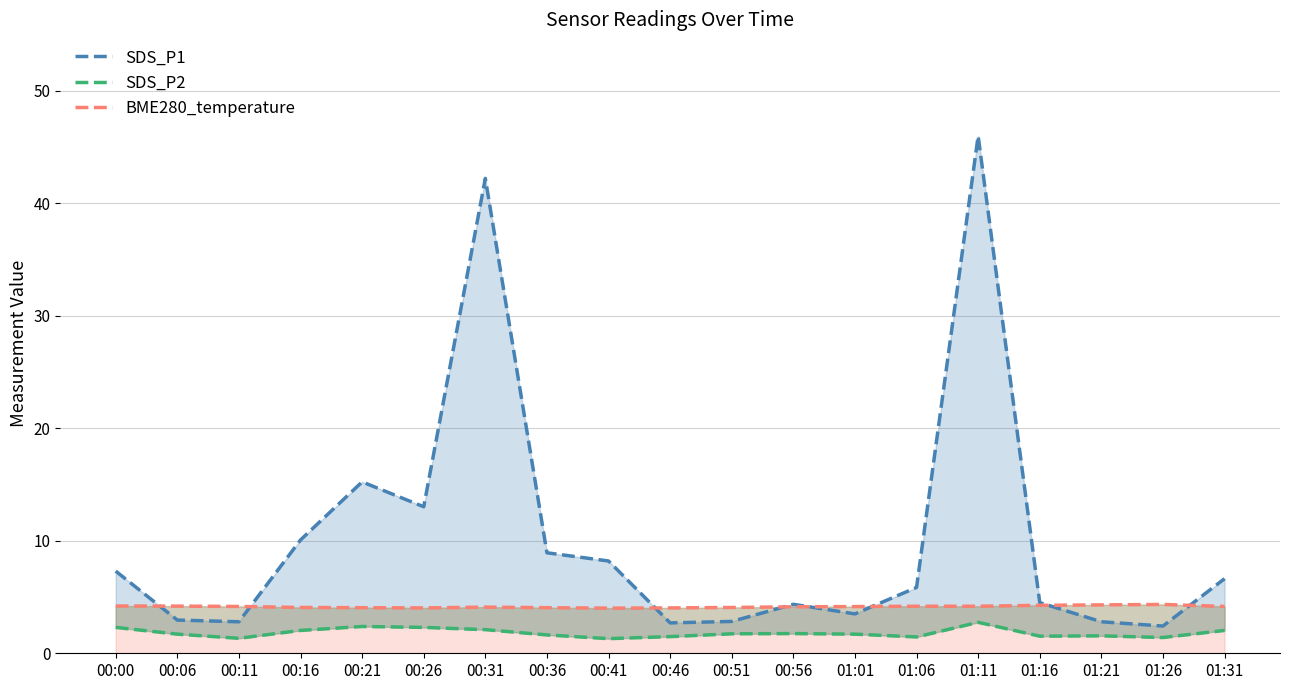

How many interior local valleys does the SDS_P2 series have?

5